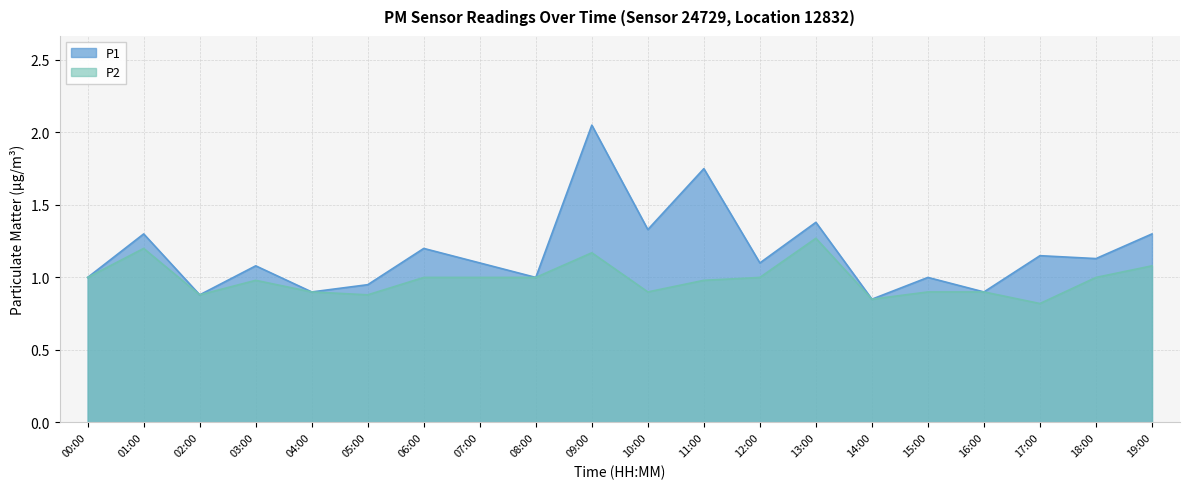

Which series has the largest total across all categories?

P1